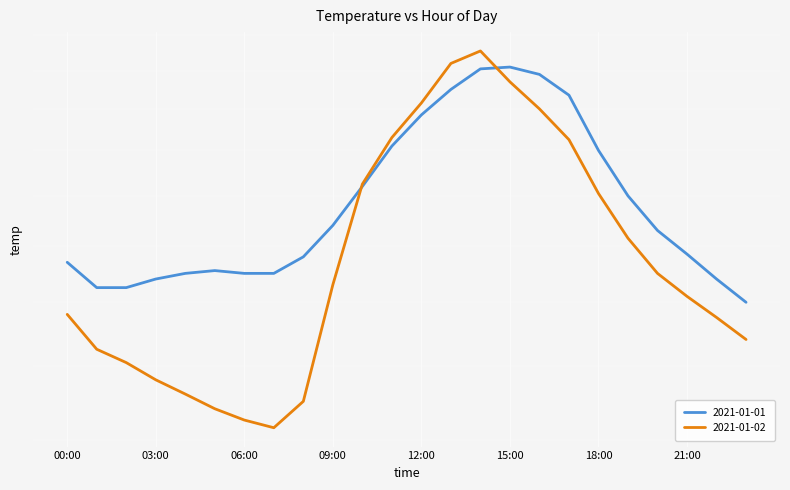

How many interior local peaks does the 2021-01-02 series have?

1